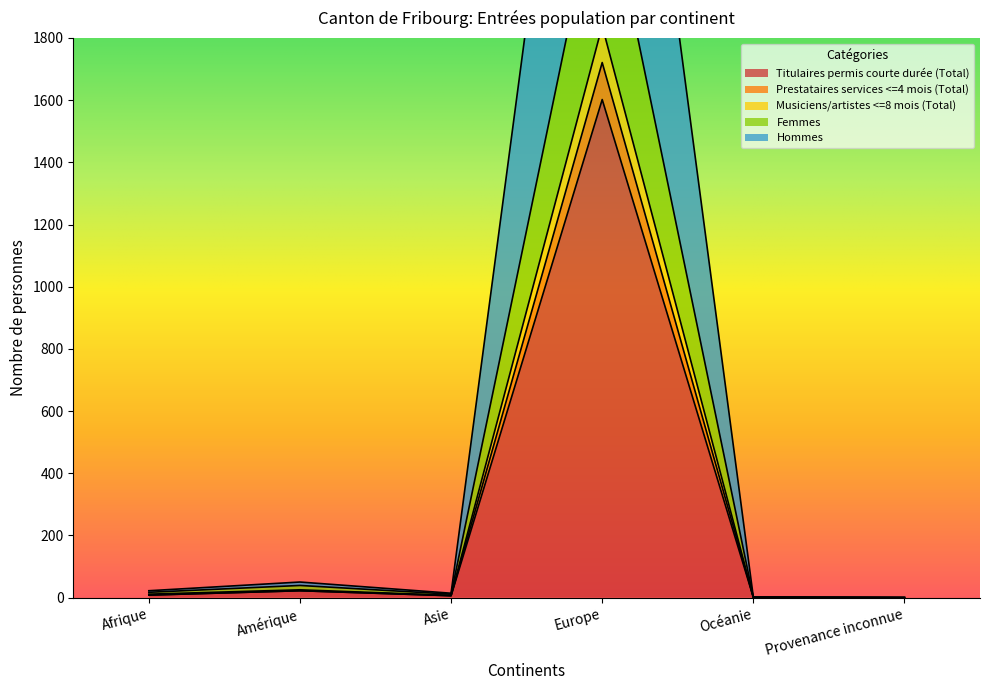

At how many categories does at least one series exceed 2622?

1